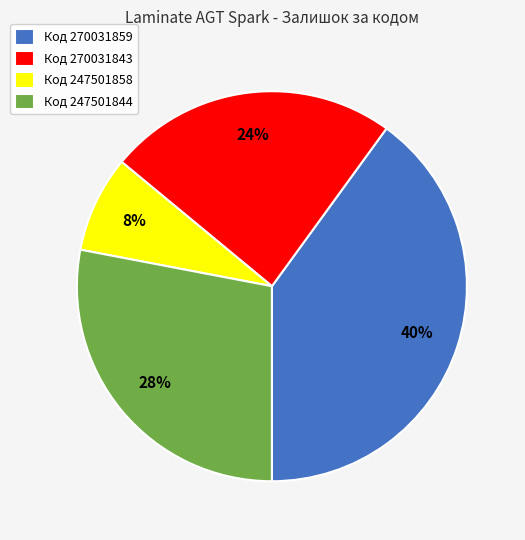

To the nearest percent, what percentage of the pie is Код 247501844?

28%